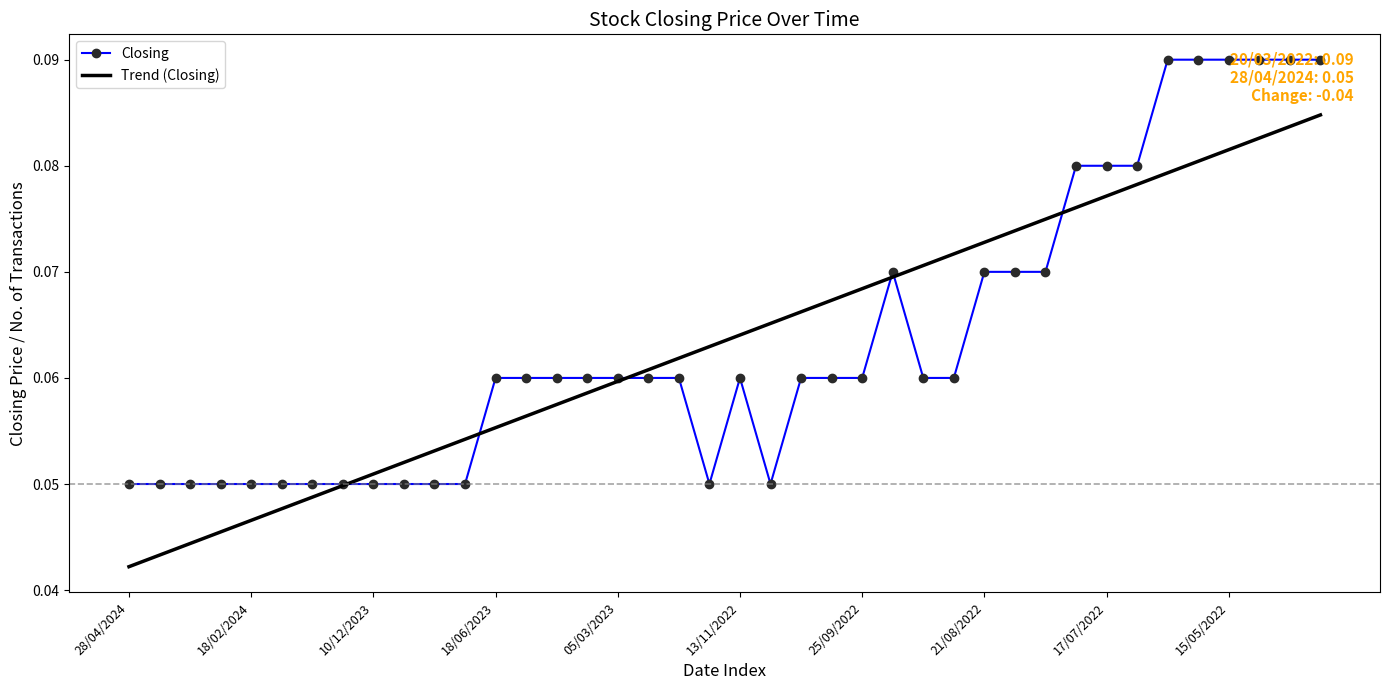

How many times do Trend (Closing) and Closing cross each other?

6